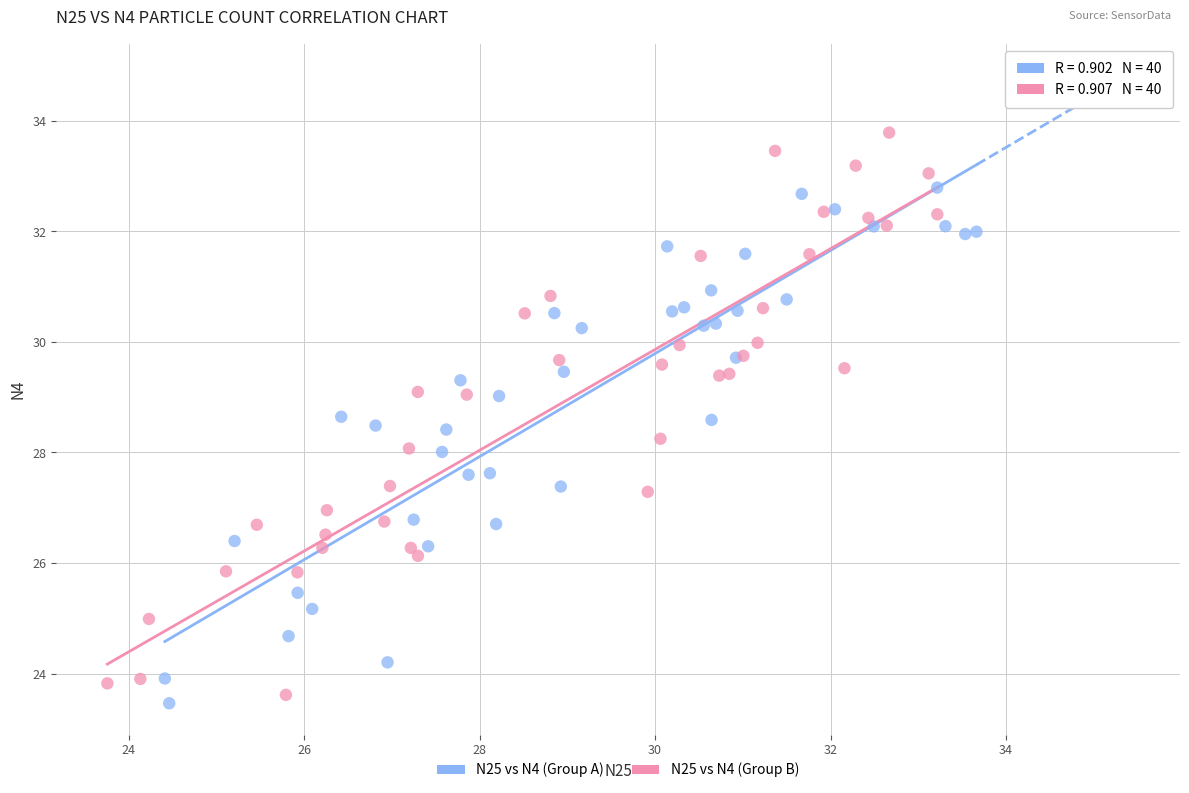

What are all the series names shown in the legend?

N25 vs N4 (Group A), N25 vs N4 (Group B)